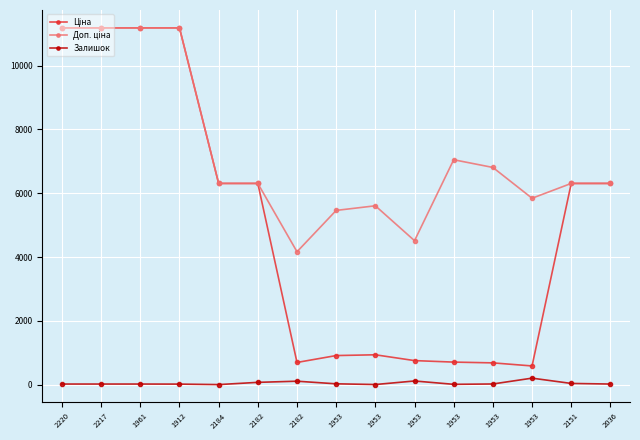

How many data points does each series have?

15